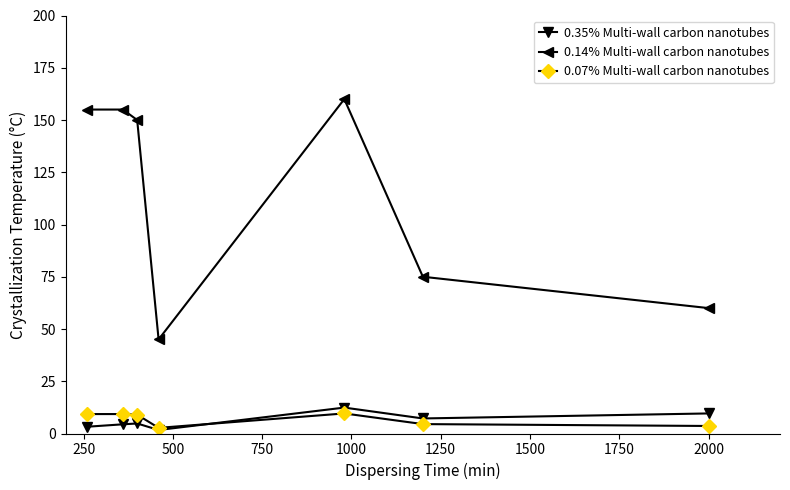

What is the lowest value of the 0.14% Multi-wall carbon nanotubes series?

45.0